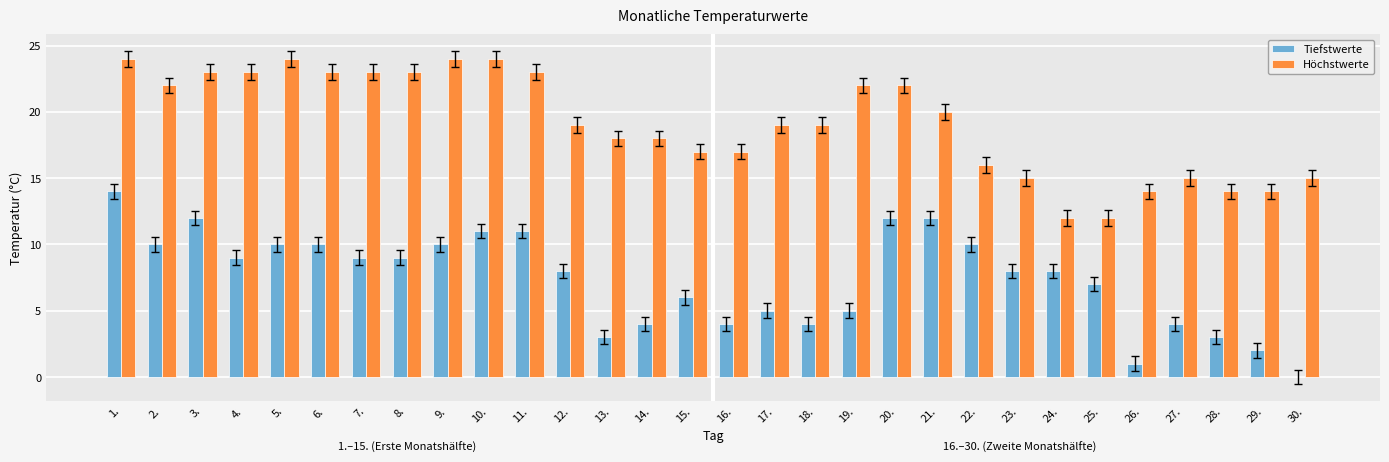

The value of Tiefstwerte at 29. is 1. True or false?

False